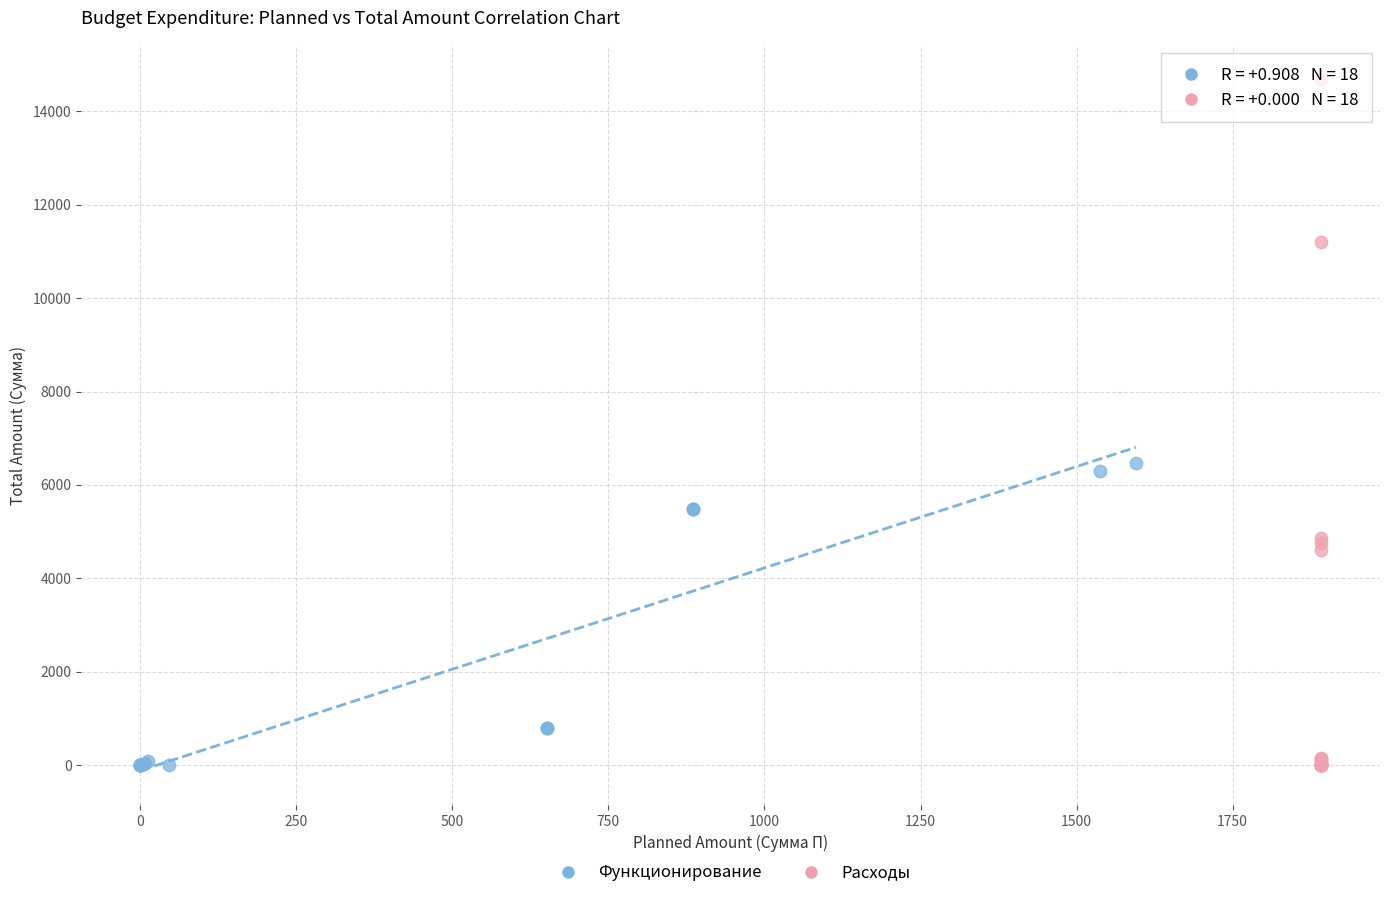

What are all the series names shown in the legend?

Функционирование, Расходы